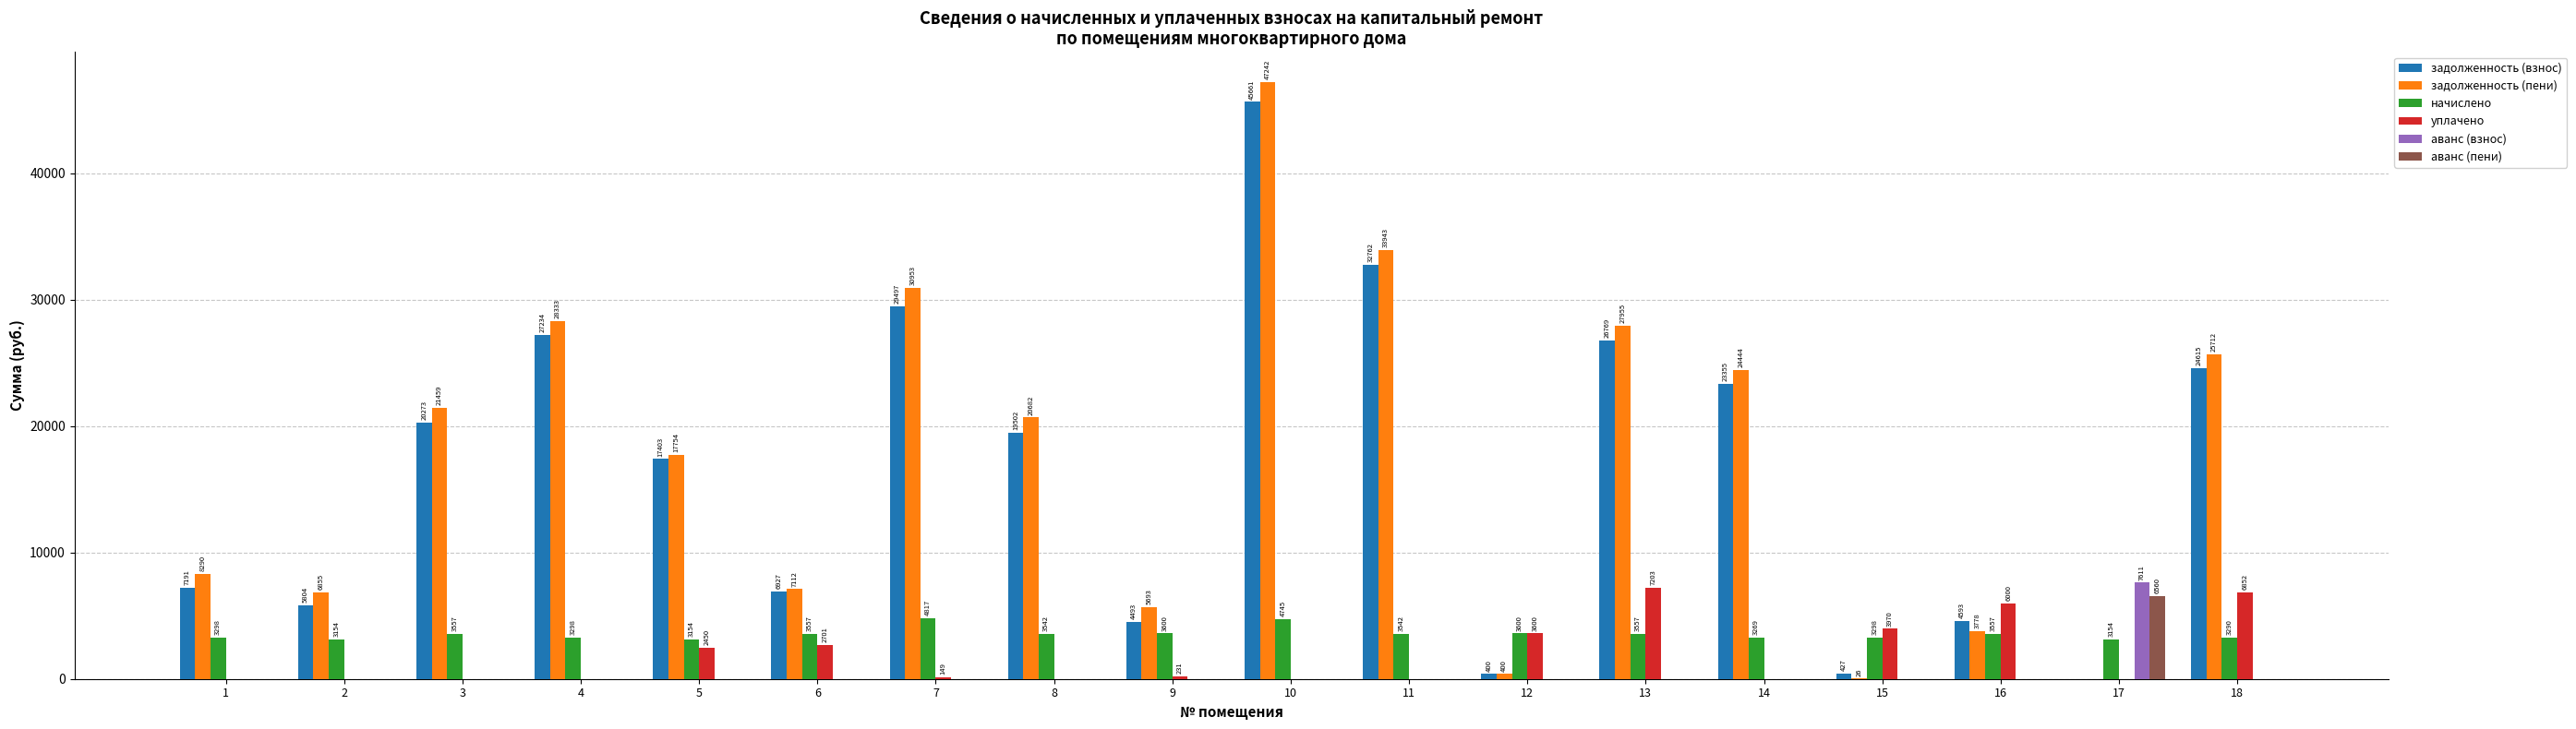

The value of аванс (пени) at 7 is 0.0. True or false?

True